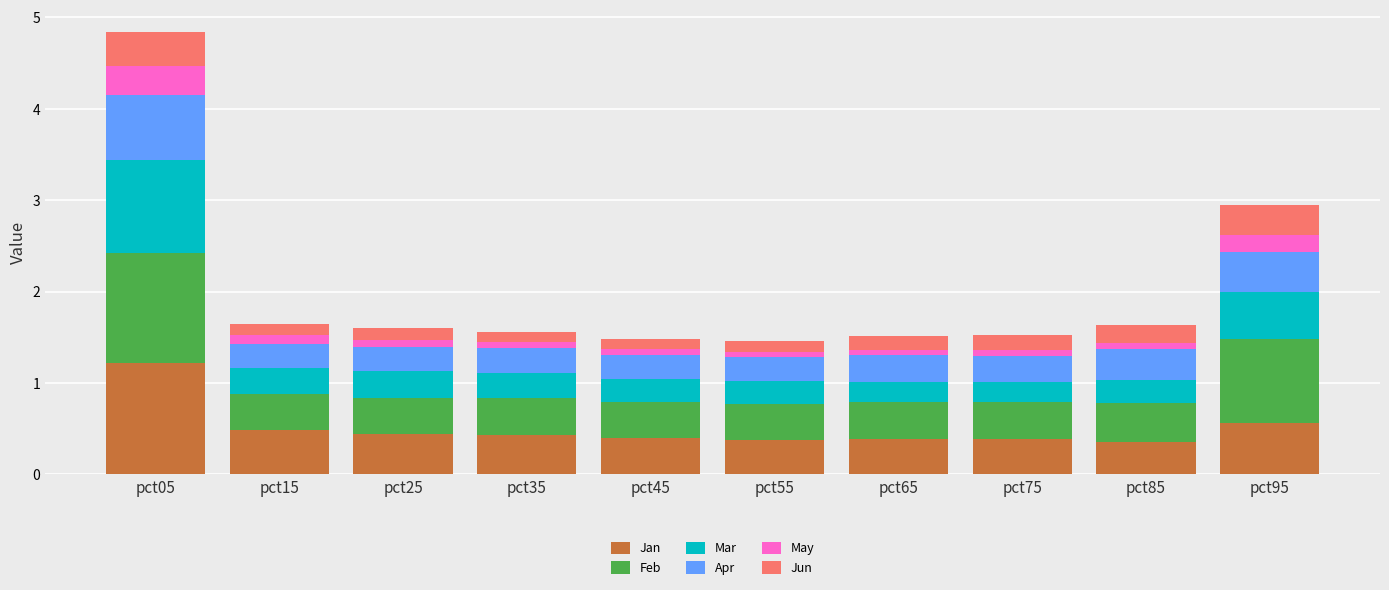

What is the difference between the maximum and second lowest values in the Jan series?

0.9